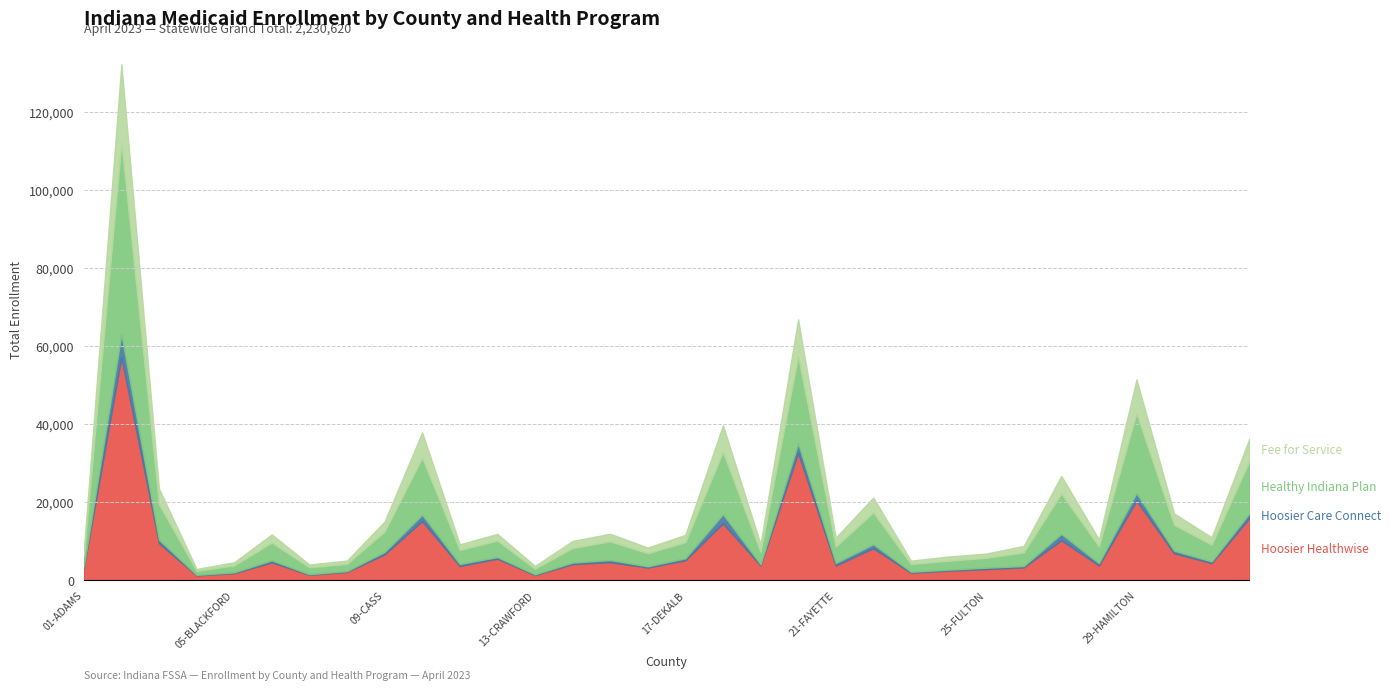

At which category does Hoosier Care Connect reach its first local peak?

02-ALLEN